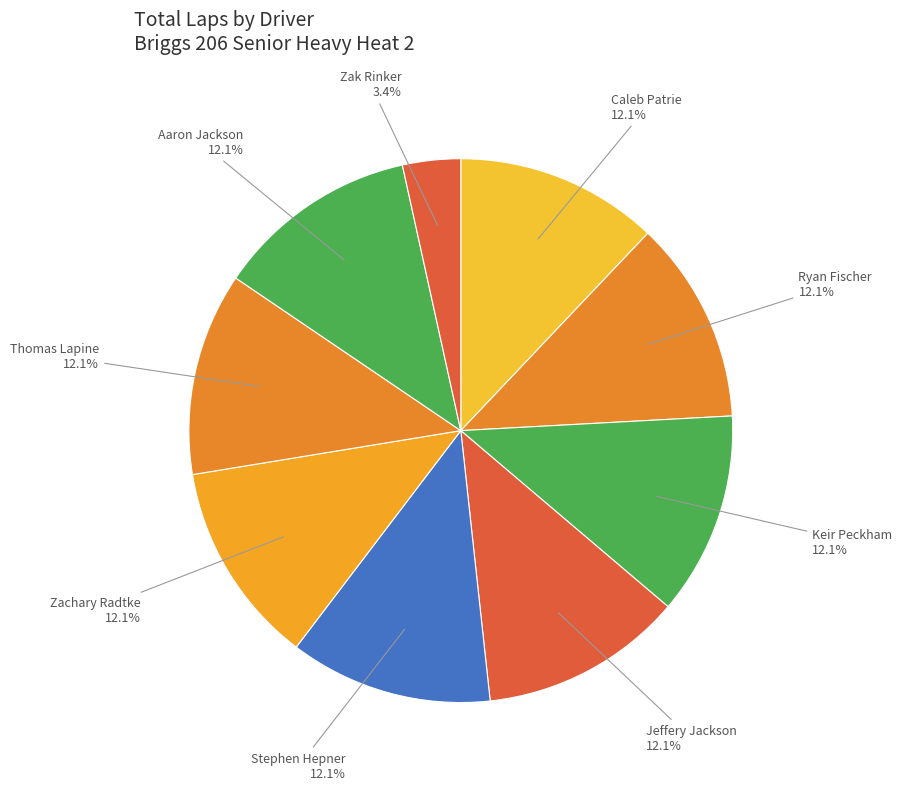

To the nearest percent, what percentage of the pie is Aaron Jackson?

12%